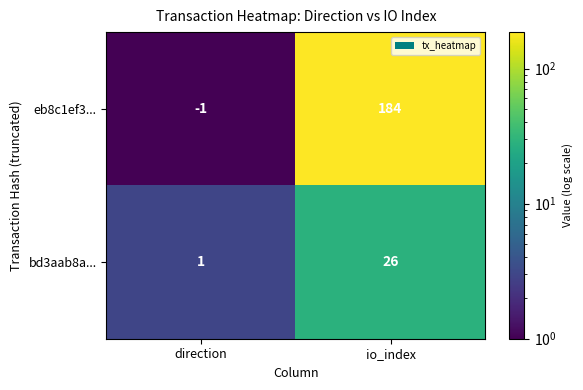

Which series has the largest total across all categories?

eb8c1ef3...